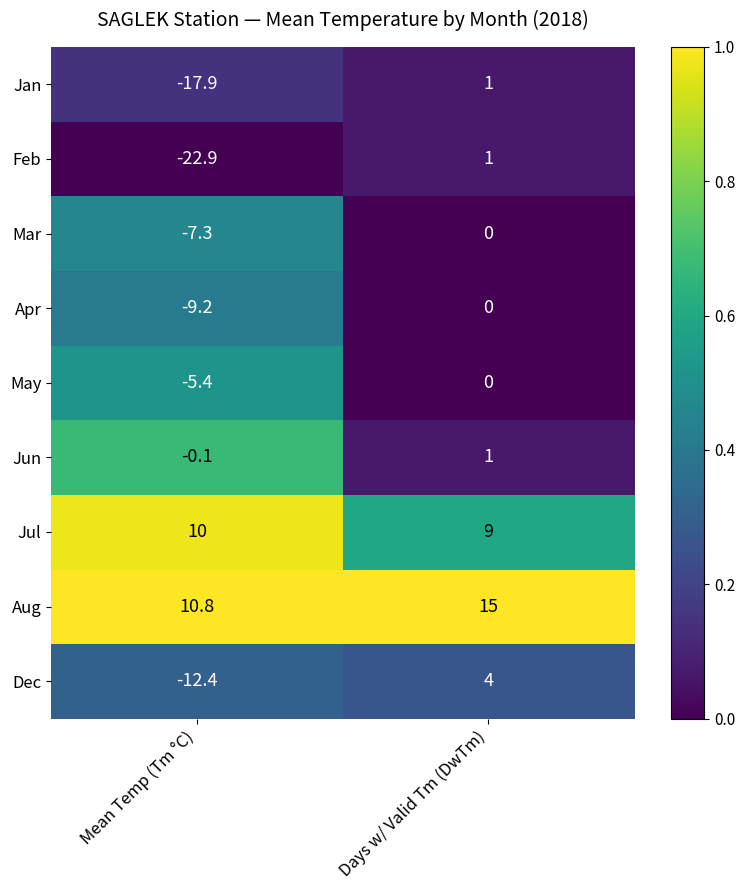

Where is Dec nearest to the value -4?

Days w/ Valid Tm (DwTm)